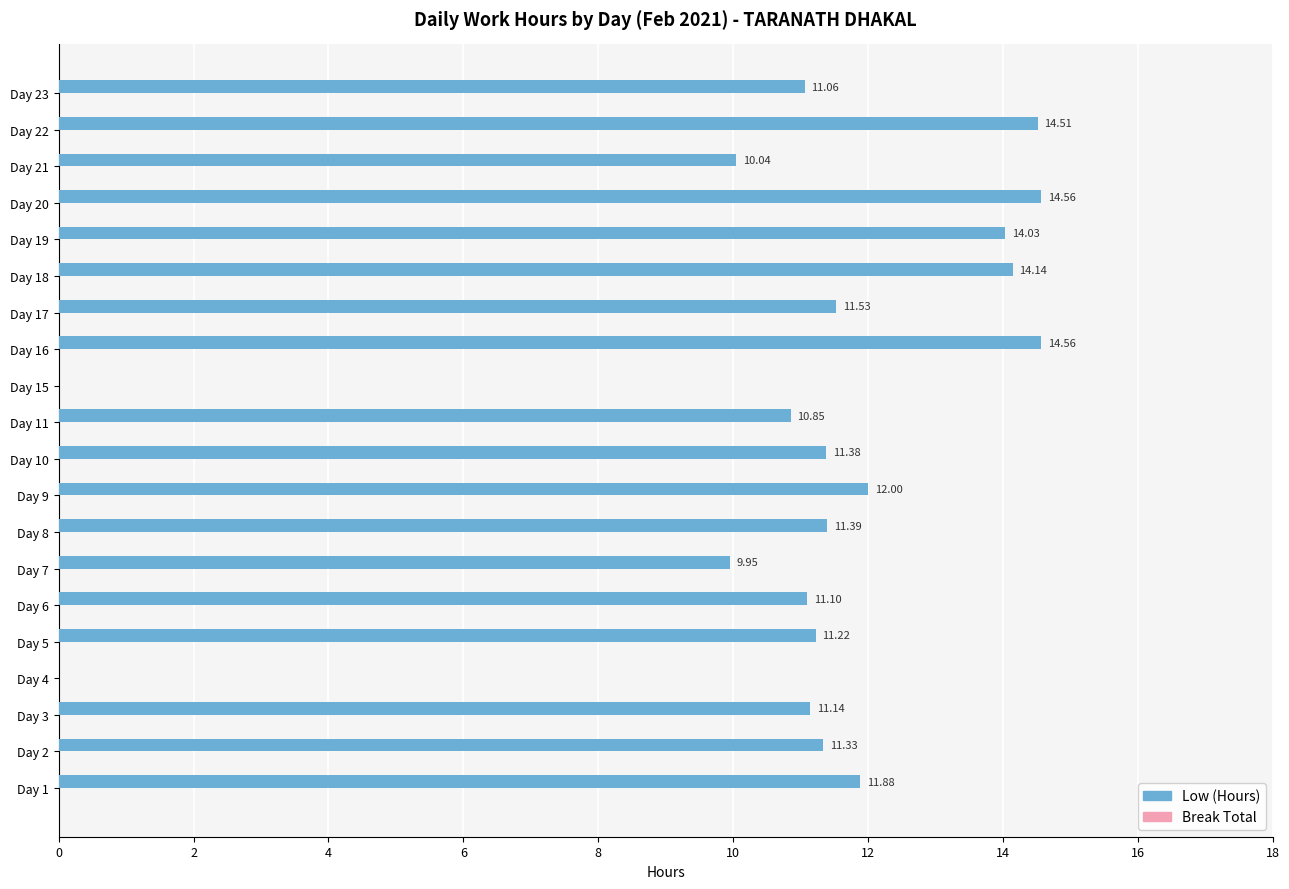

Which has a higher value, Day 8 or Day 16?

Day 16